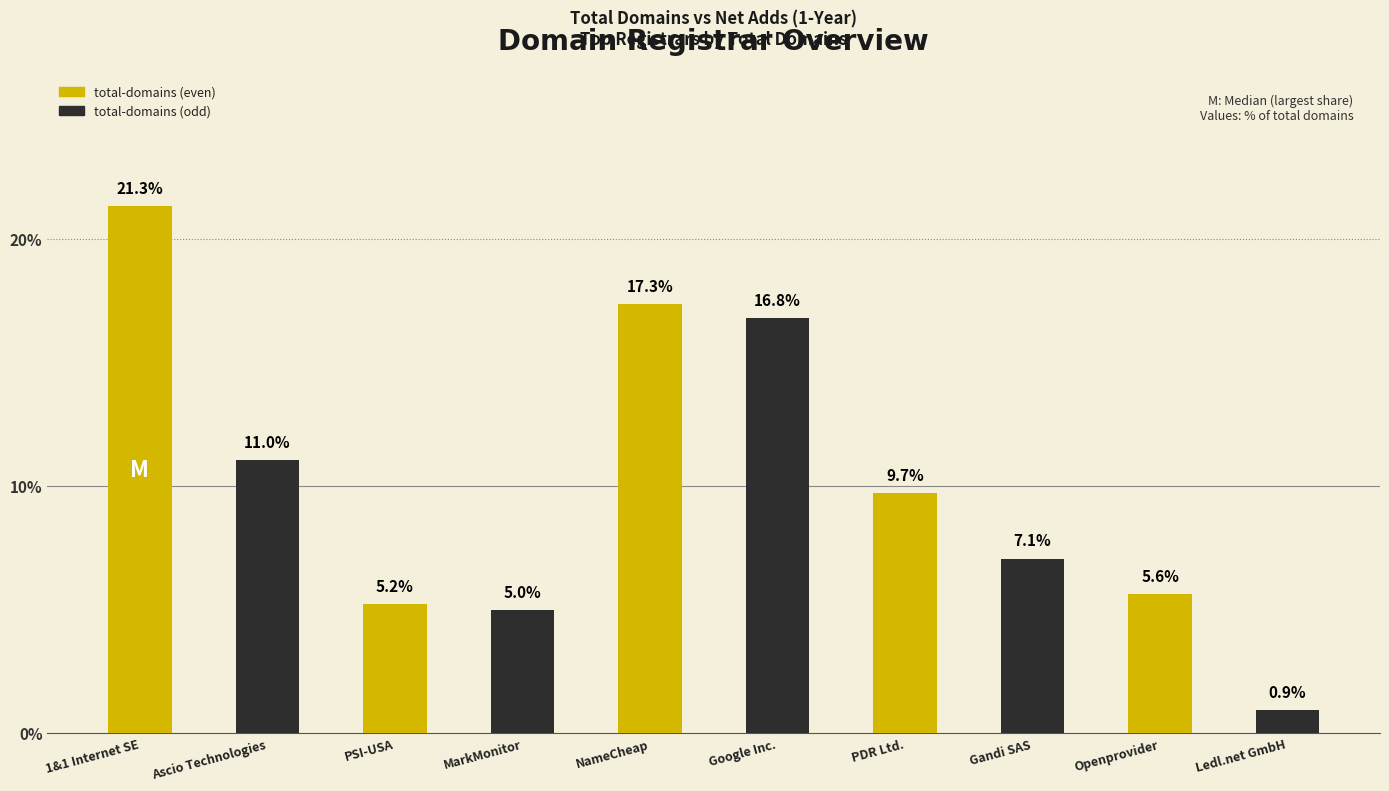

True or false: the data shows 5.0 at MarkMonitor.

True